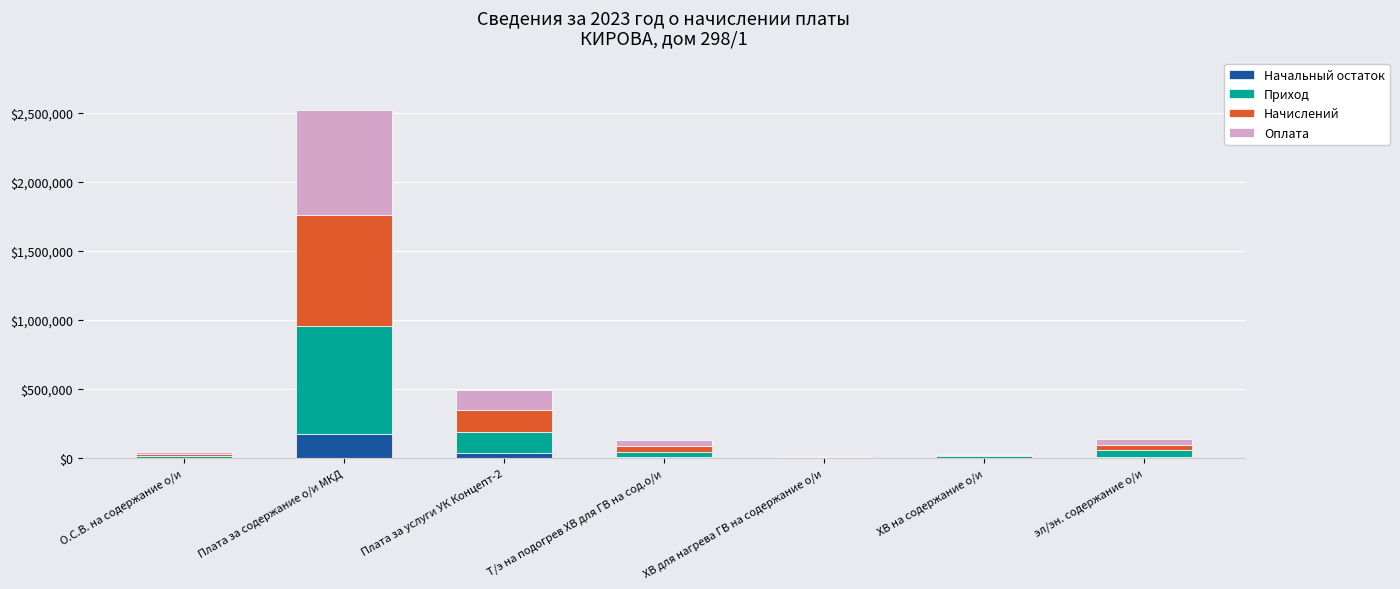

What is the average value of the Начальный остаток series?

32301.5